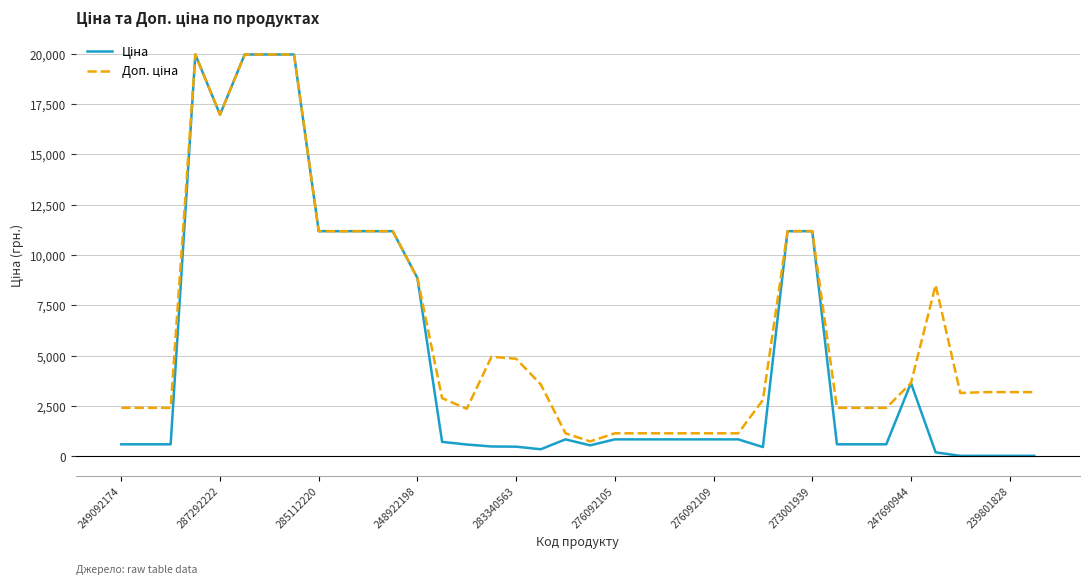

What is the maximum value shown in the chart?

19964.2